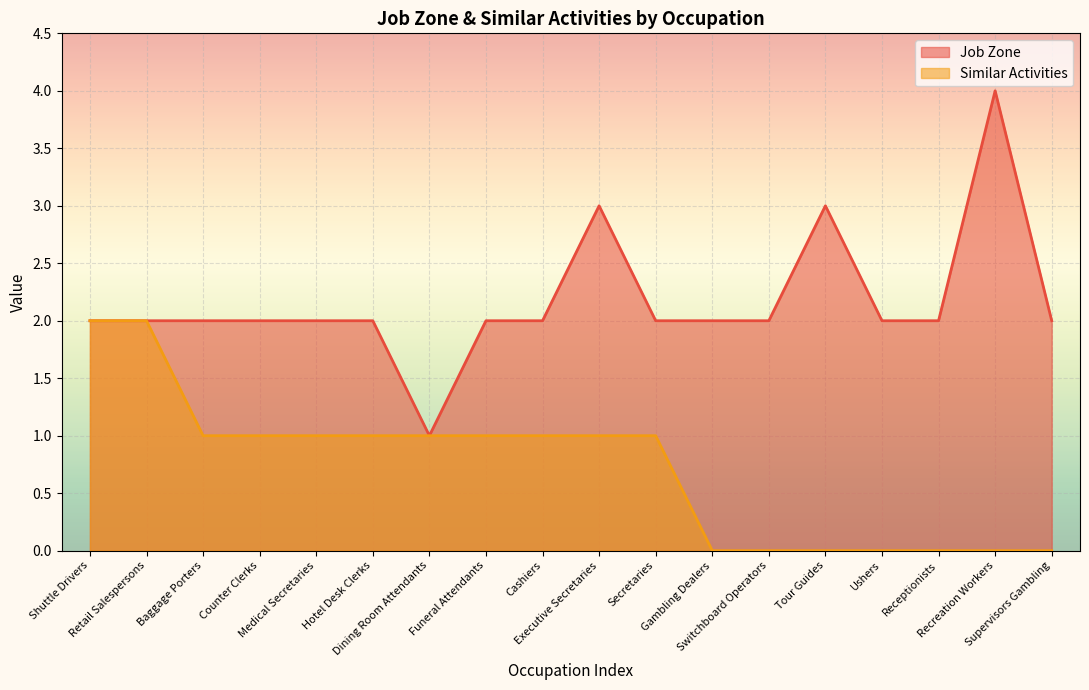

What is the label of the 3rd point from the right?

Receptionists